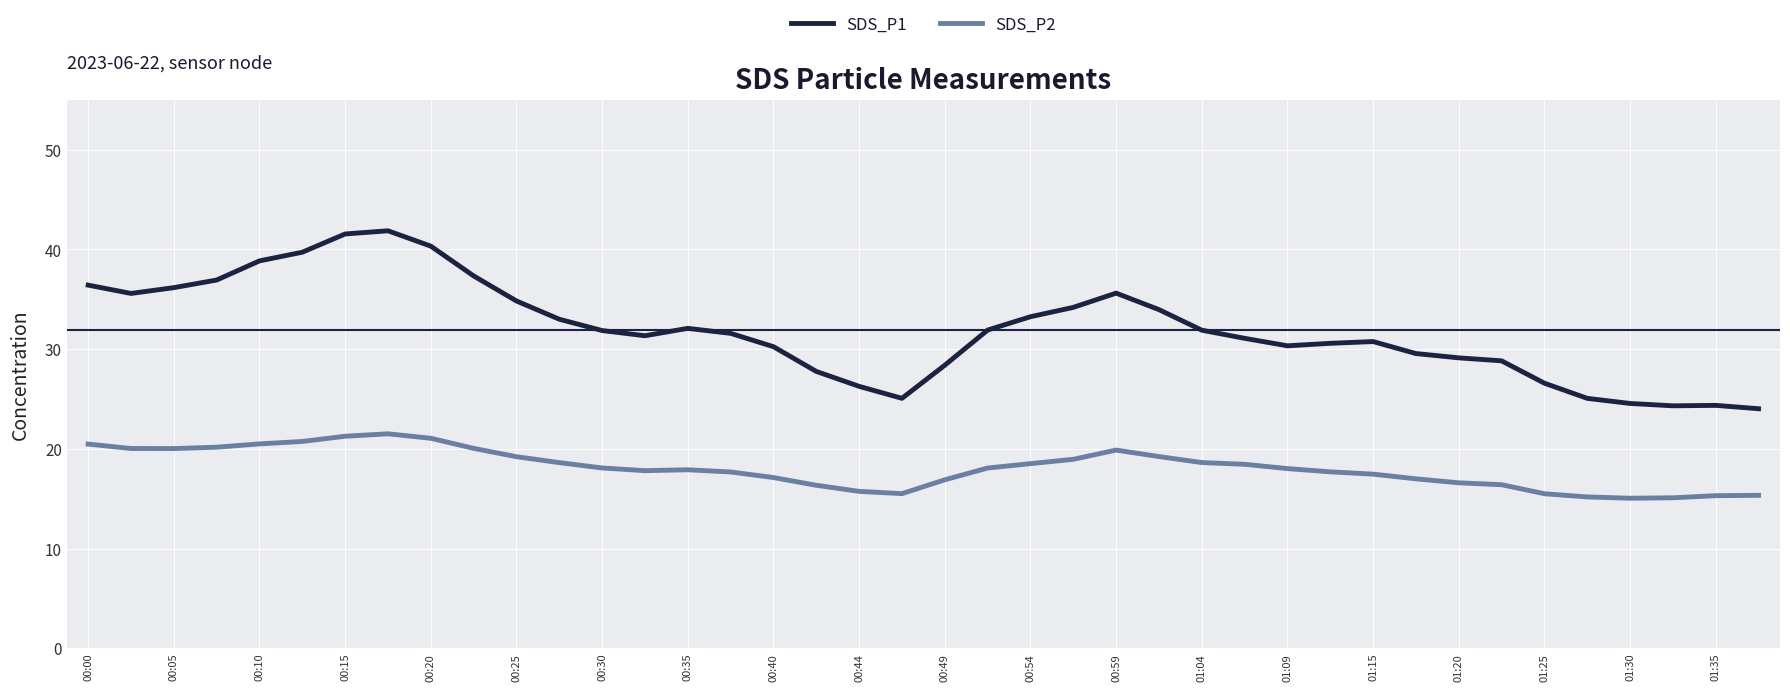

Which series has the largest total across all categories?

SDS_P1